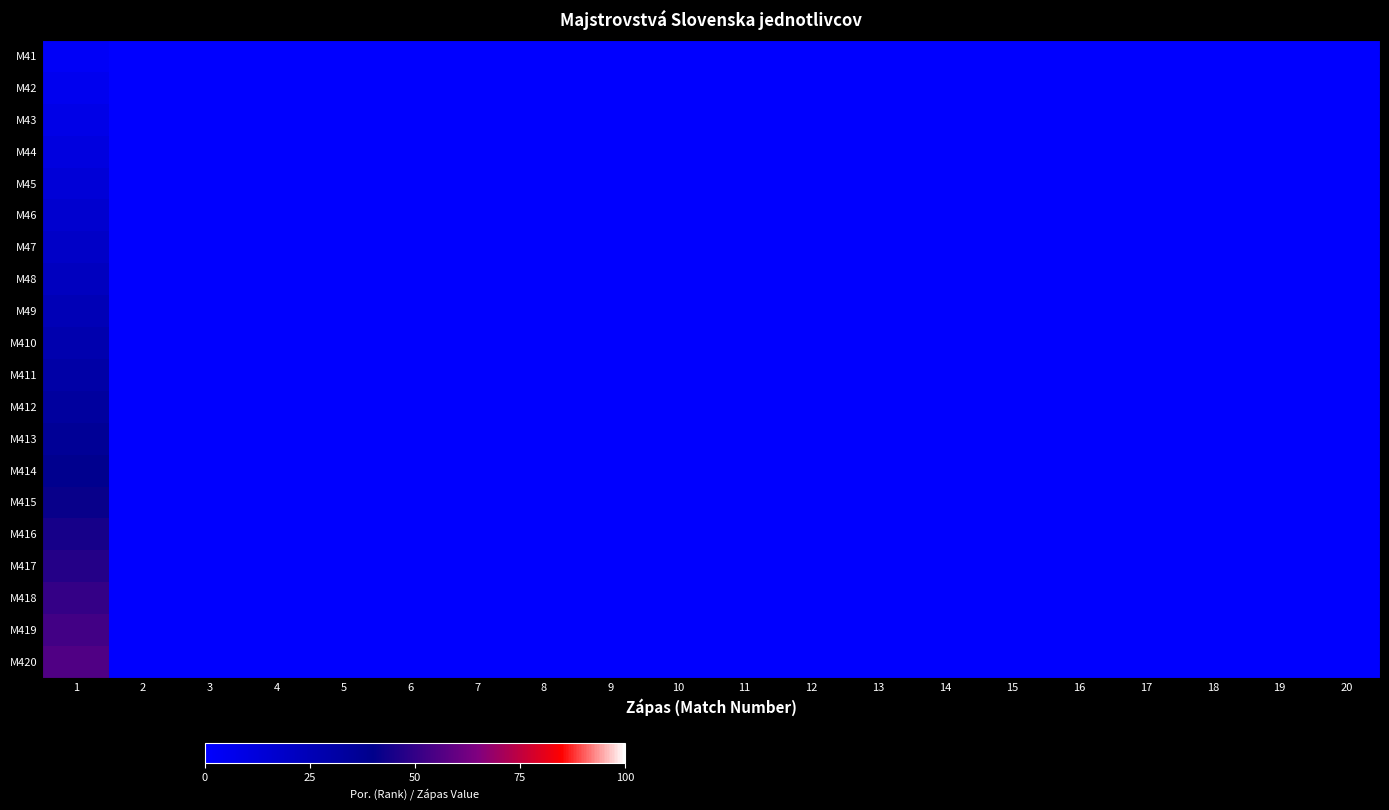

Rank the series by their maximum value, from highest to lowest.

M420, M419, M418, M417, M416, M415, M414, M413, M412, M411, M410, M49, M48, M47, M46, M45, M44, M43, M42, M41